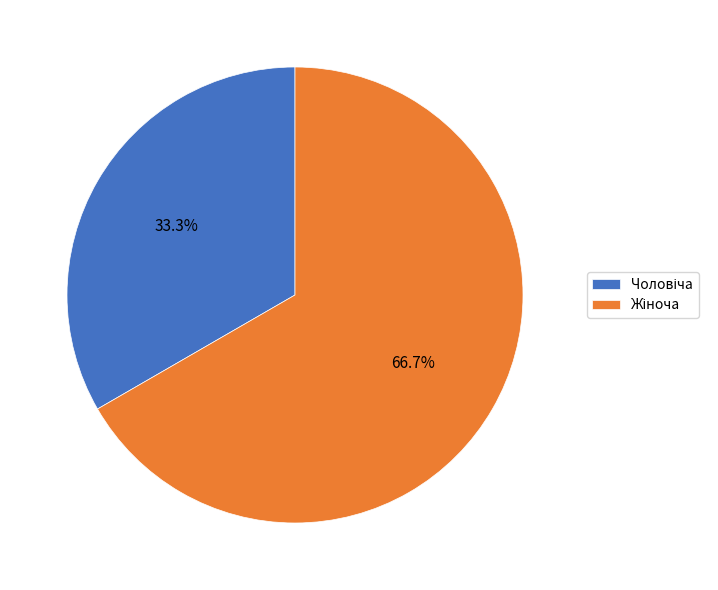

True or false: Чоловіча accounts for 24% of the total.

False